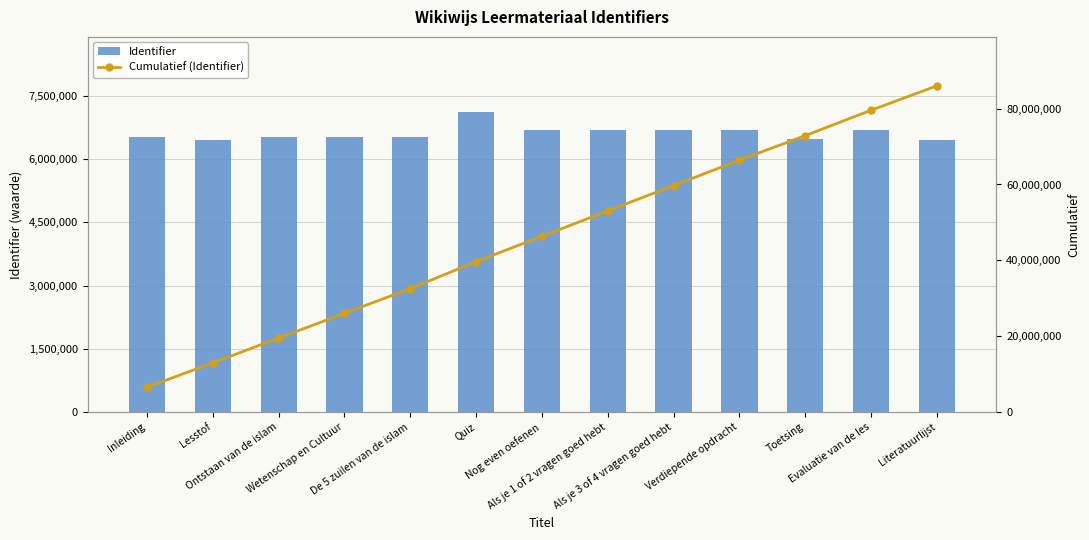

What is the spread (max minus min) of values at Literatuurlijst?

79575777